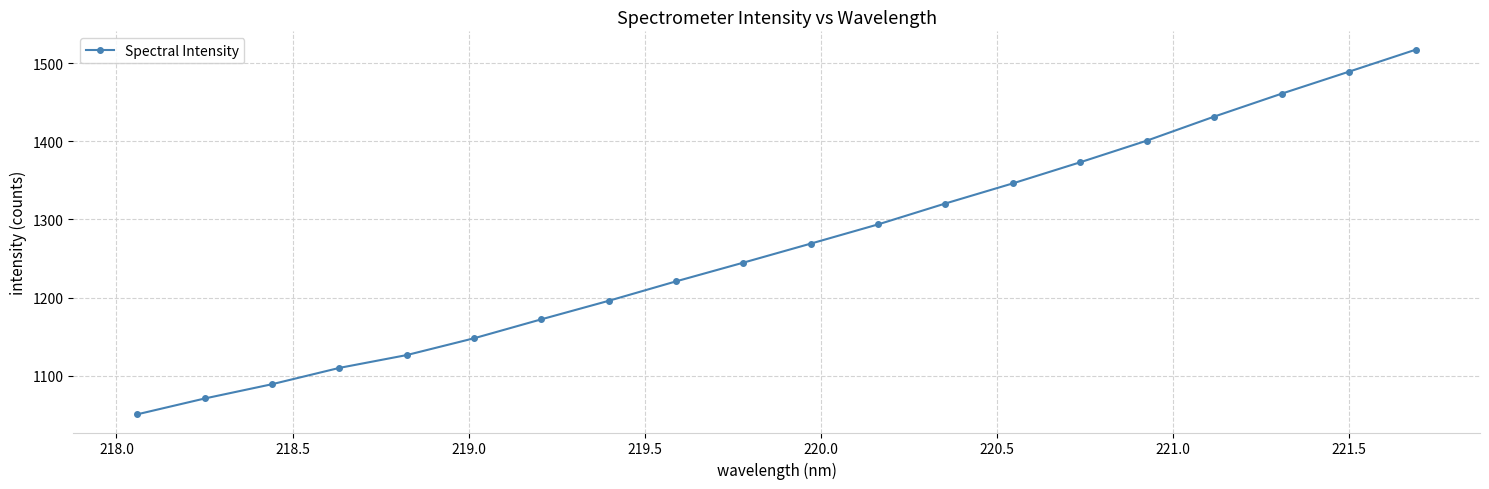

What is the average value?

1266.5